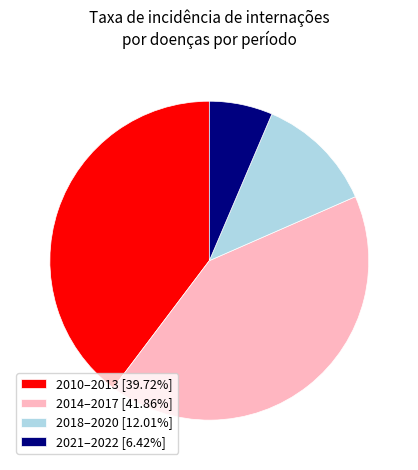

Is 2010–2013 [39.72%] the majority of the pie?

No